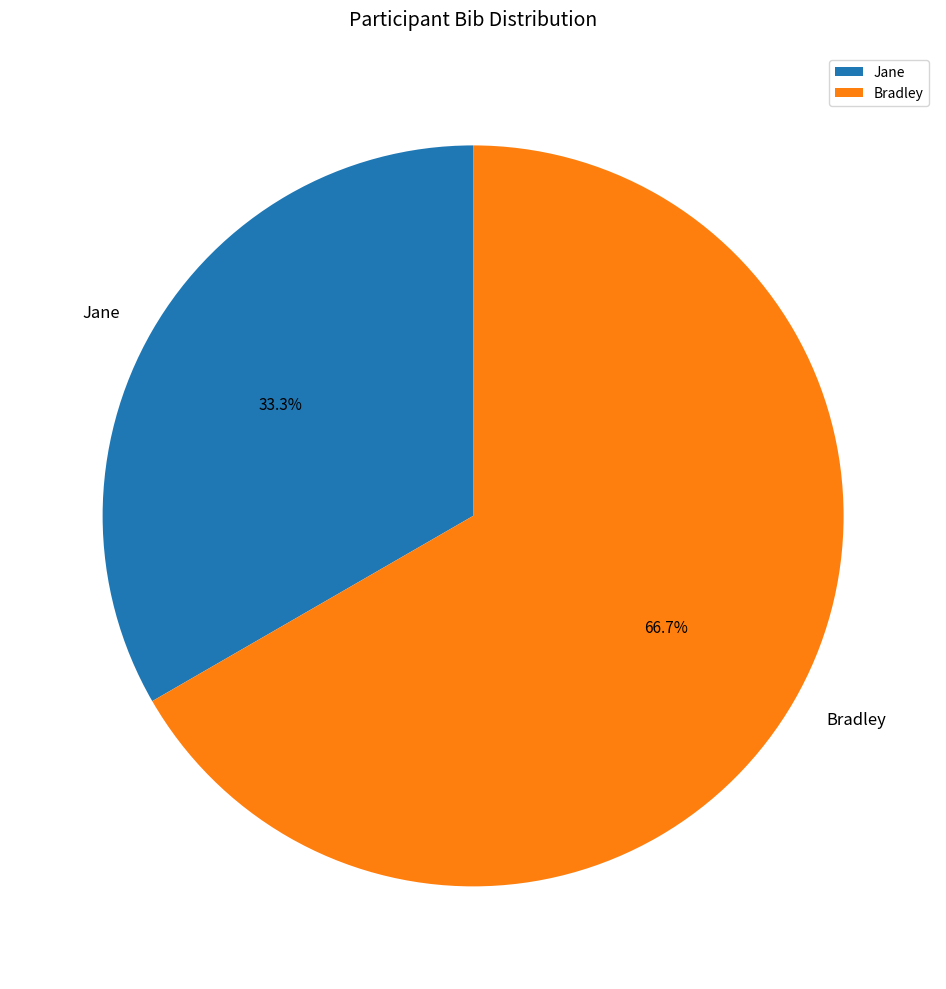

Rank the categories by value from highest to lowest.

Bradley, Jane